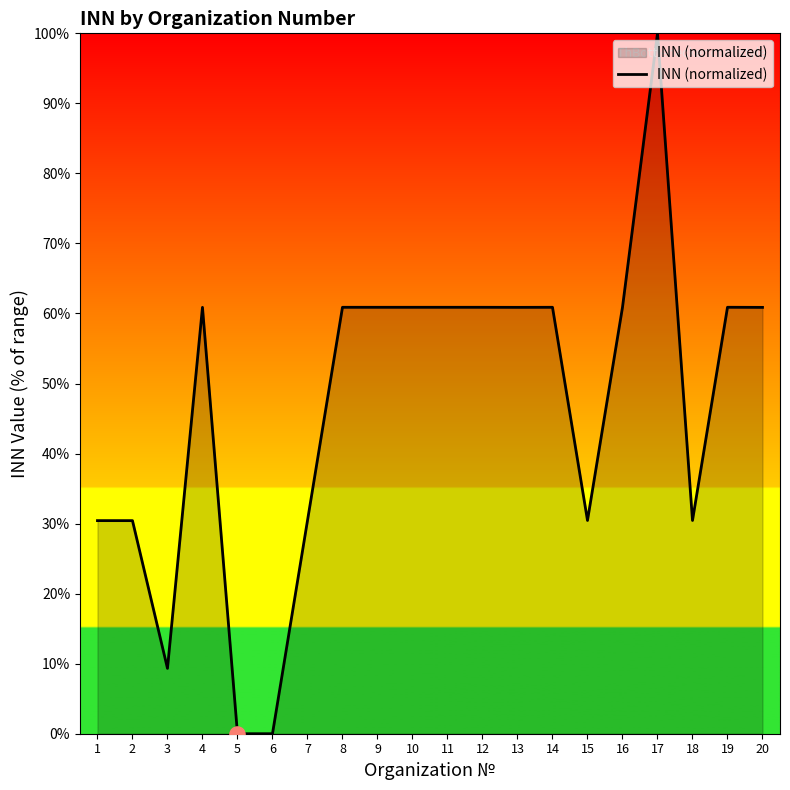

What is the change in value from 15 to 16?

+30.4